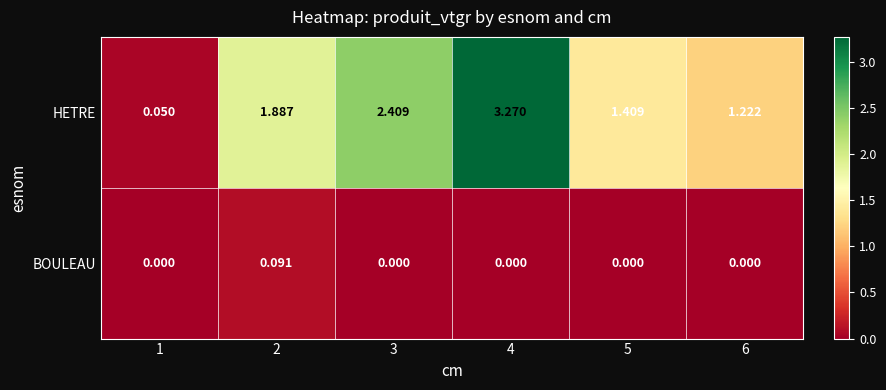

Which series has the widest spread of values?

HETRE